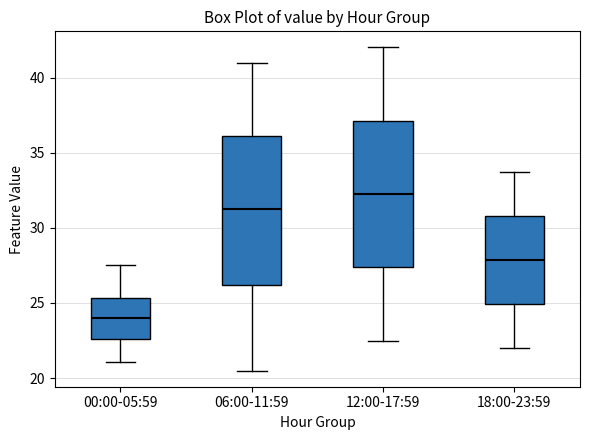

Reading left to right, read every box against the y-axis: the position of its median line, the range the box covers, and the ends of its whiskers. The values are not printed on the chart, so give them approximately, as read against the axis.

00:00-05:59: median 24.0, box 22.5 to 25.5, whiskers 21.0 to 27.5
06:00-11:59: median 31.5, box 26.0 to 36.0, whiskers 20.5 to 41.0
12:00-17:59: median 32.5, box 27.5 to 37.0, whiskers 22.5 to 42.0
18:00-23:59: median 28.0, box 25.0 to 31.0, whiskers 22.0 to 33.5